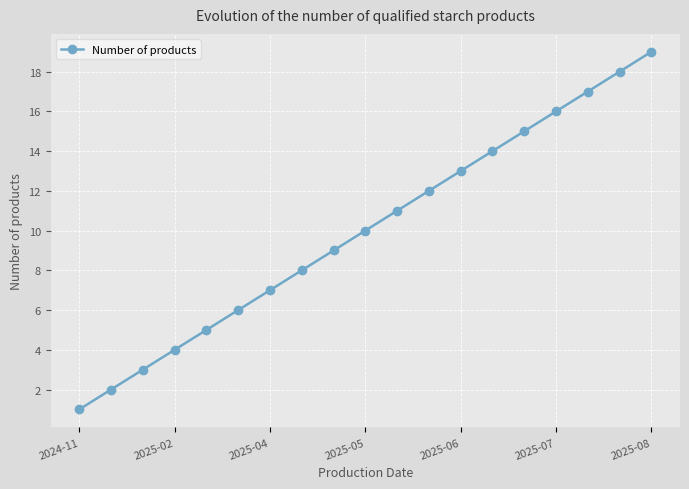

What is the sum of all values?

190